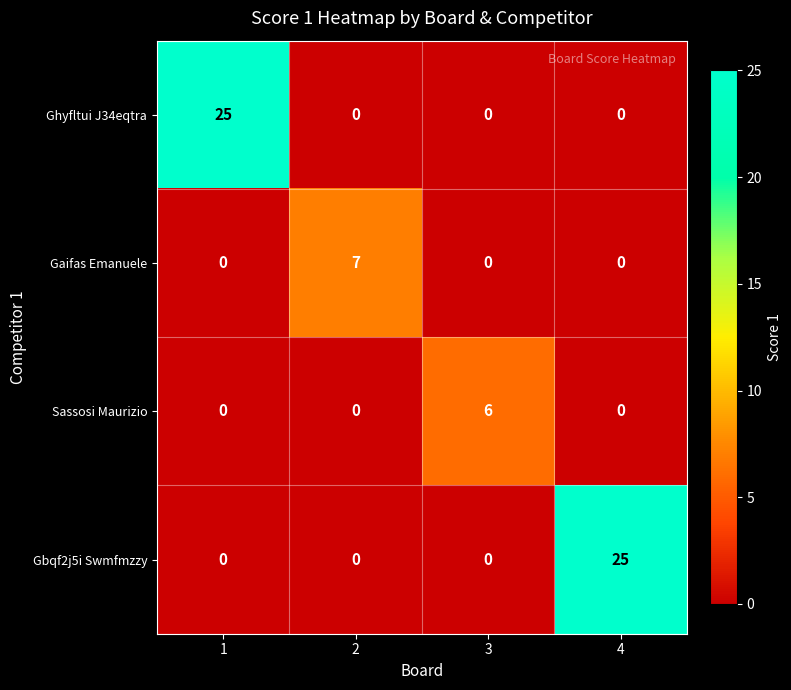

Is it true that Gbqf2j5i Swmfmzzy equals 0 at 1?

True